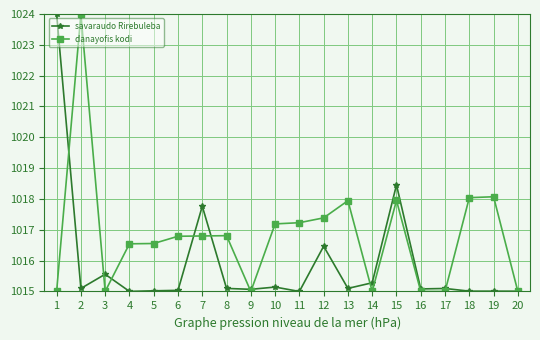

Is it true that savaraudo Rirebuleba equals 1017.8 at 7?

True